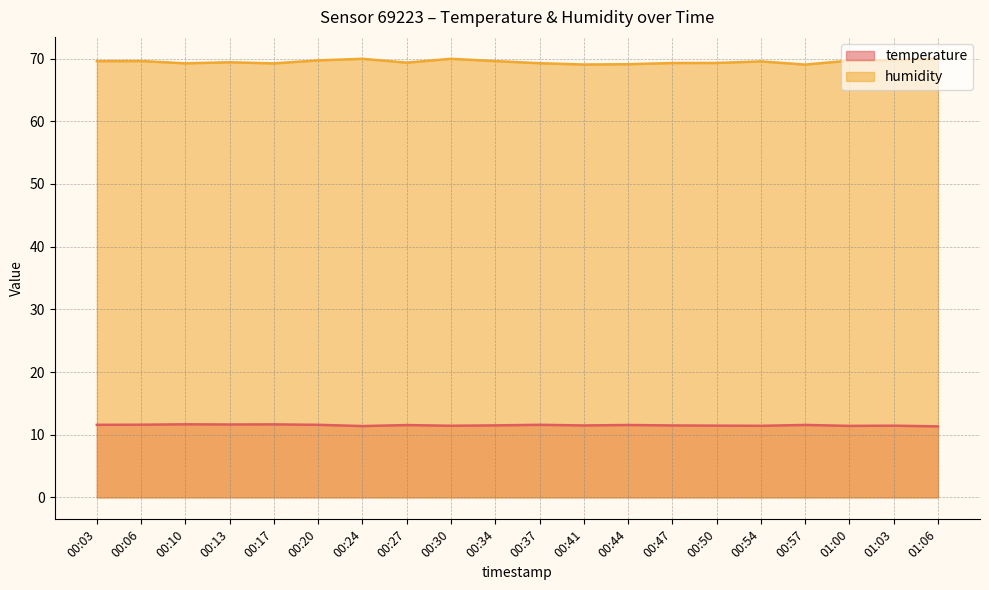

At which category does the chart reach its minimum across all series?

01:06